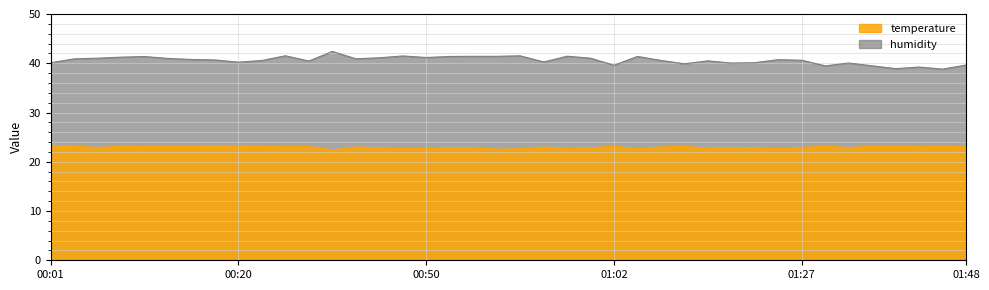

Rank the series by their maximum value, from highest to lowest.

humidity, temperature